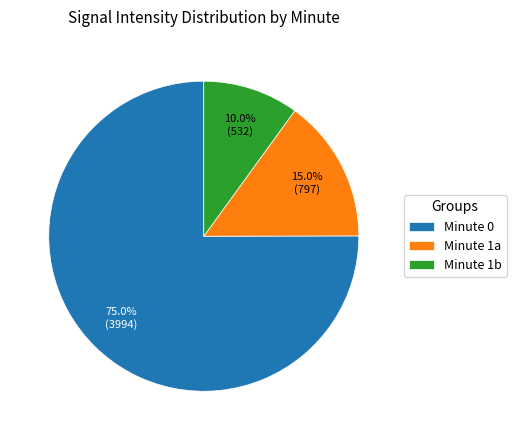

Rank the categories by value from highest to lowest.

Minute 0, Minute 1a, Minute 1b